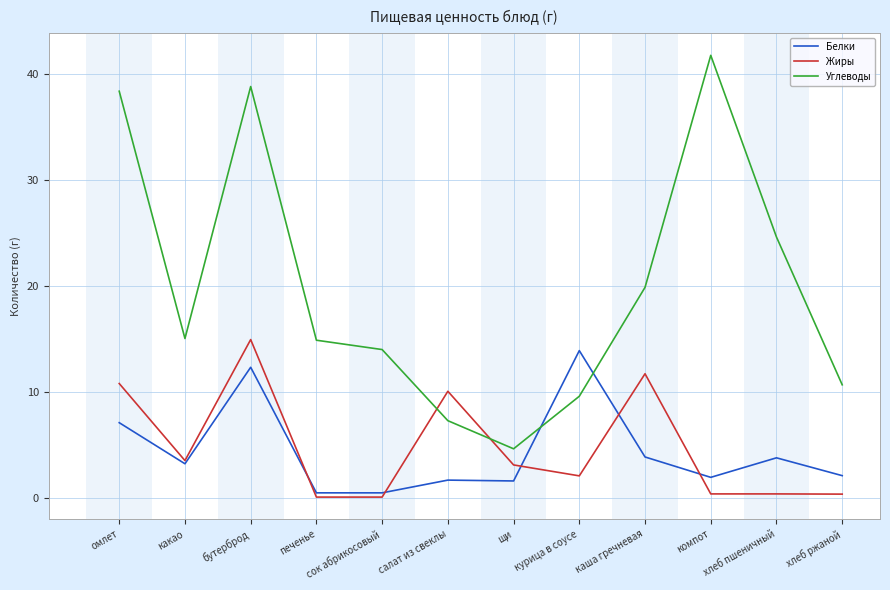

At which category does Белки reach its first local valley?

какао